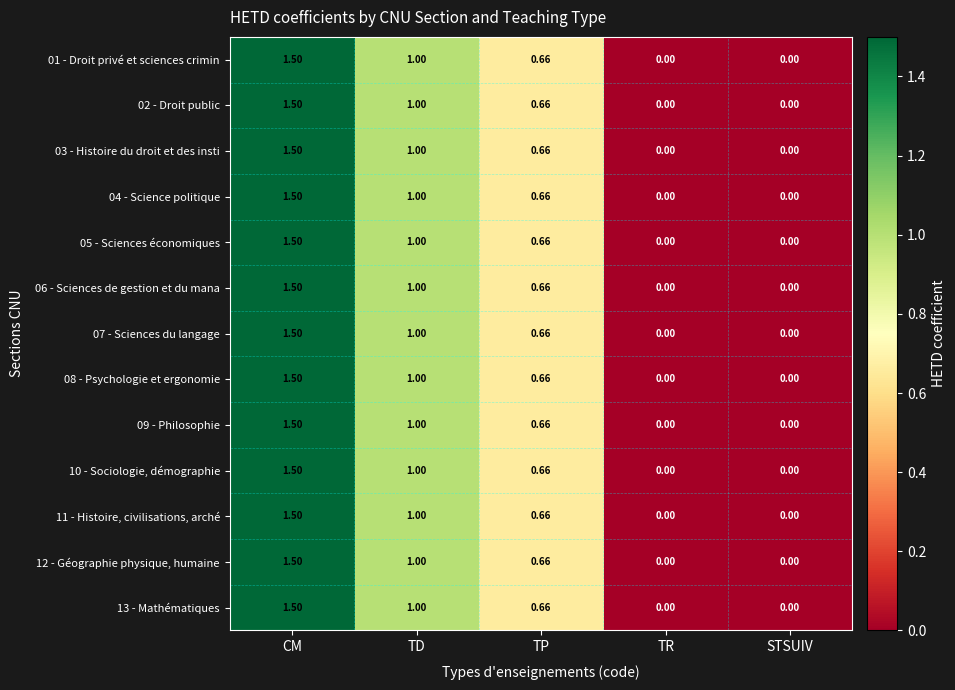

At which category is the sum across all series the highest?

CM